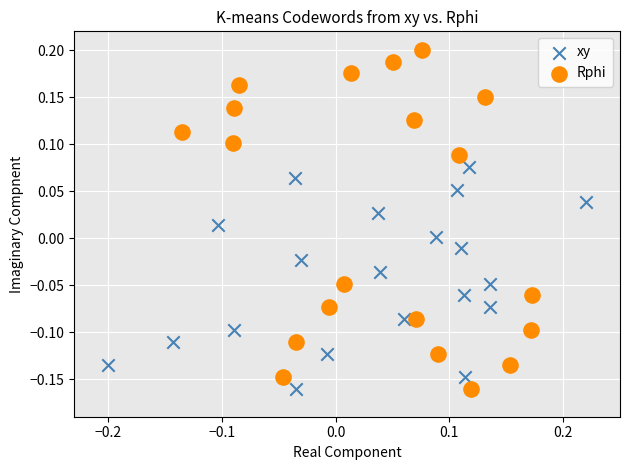

Which series has the largest Y range (max minus min)?

Rphi